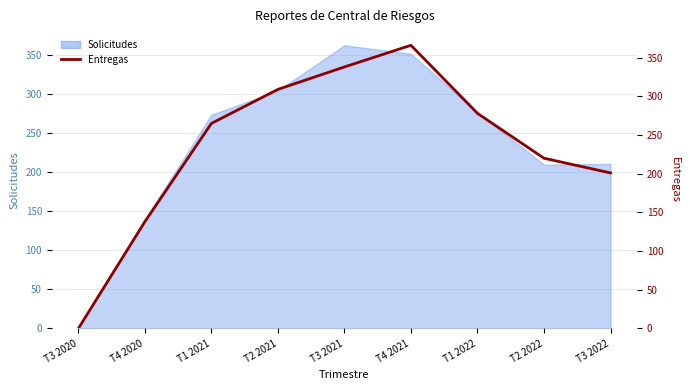

Does the chart display data point markers on the line(s)?

No